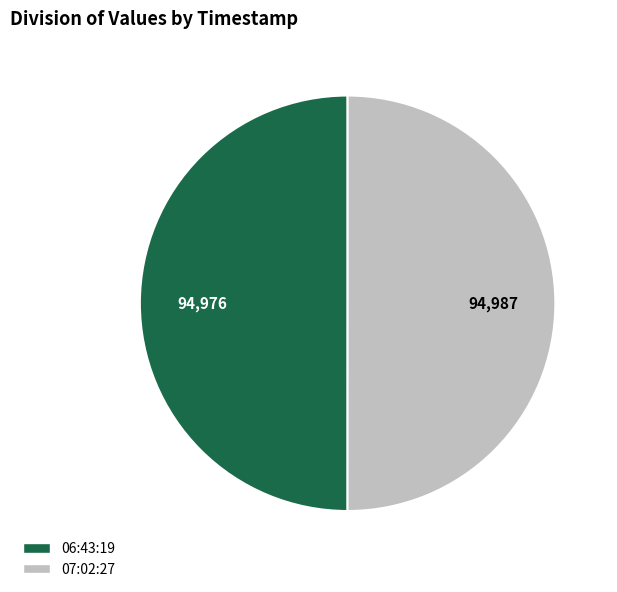

Is it true that 07:02:27 is 50% of the pie?

True